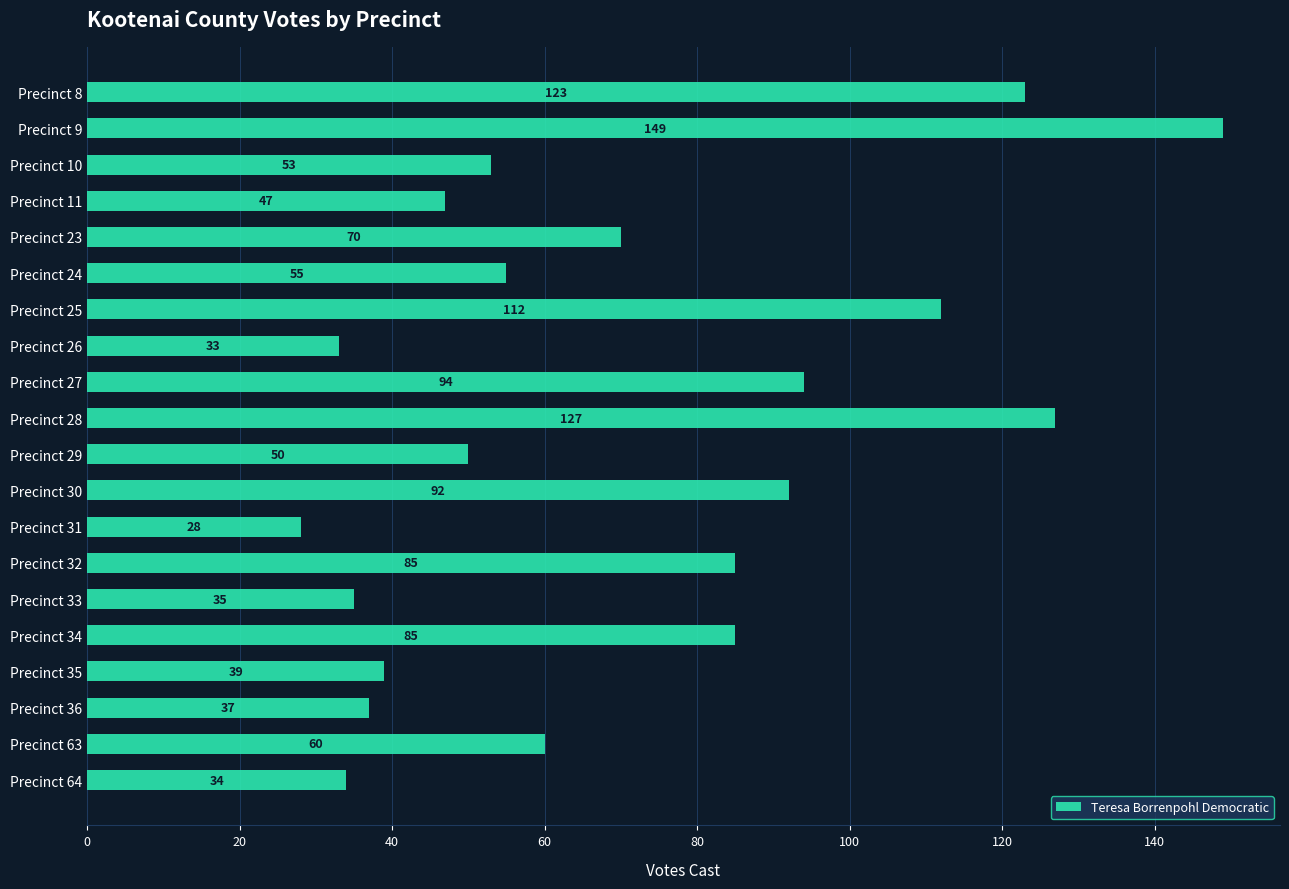

The value at Precinct 10 is 93. True or false?

False